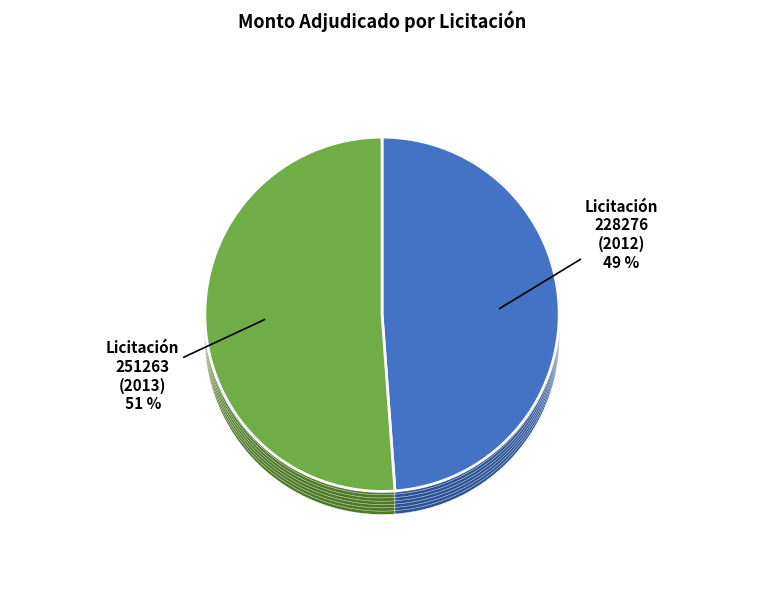

How many slices are in this pie chart?

2